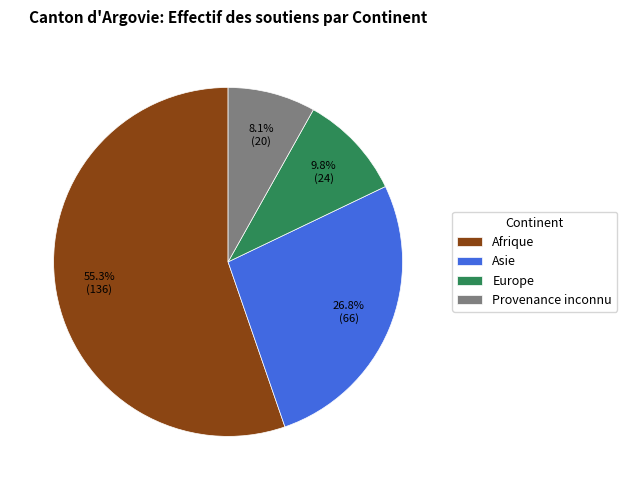

How many slices are in this pie chart?

4